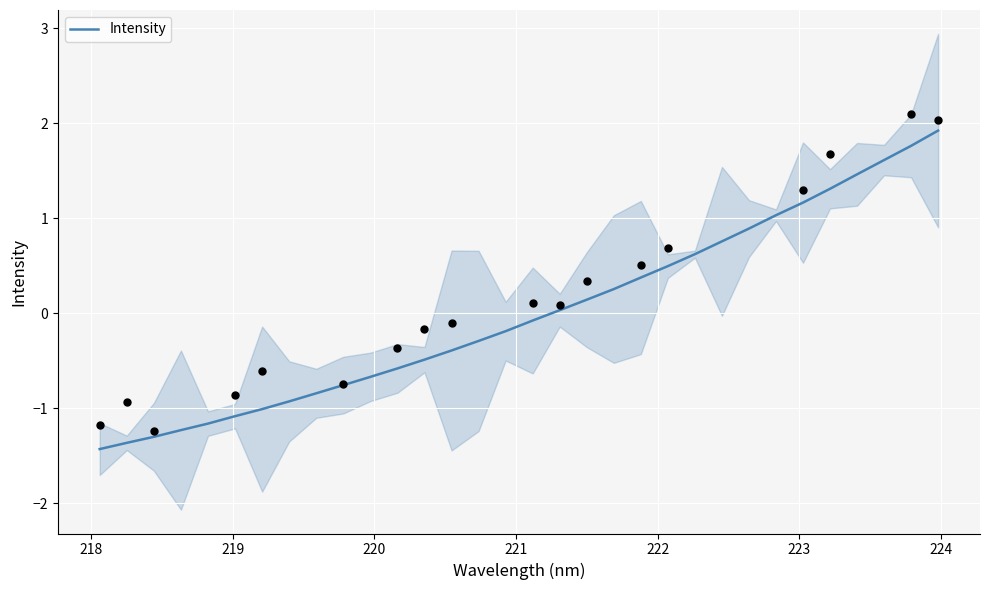

What is the maximum value for Intensity?

1.9